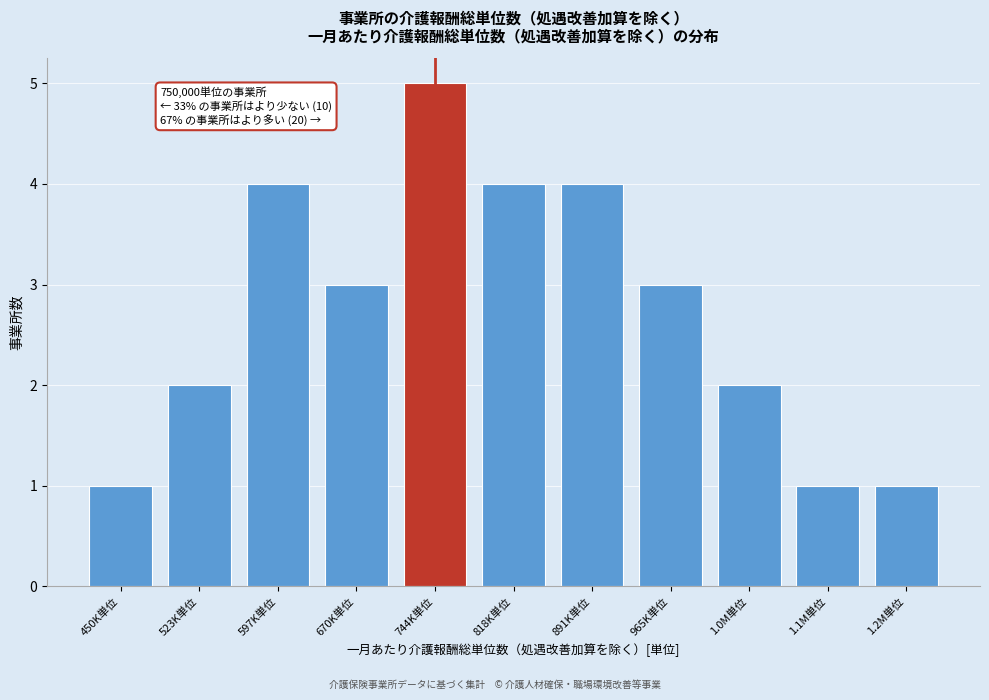

Reading left to right, what are all the values shown in this chart?

1	2	4	3	5	4	4	3	2	1	1